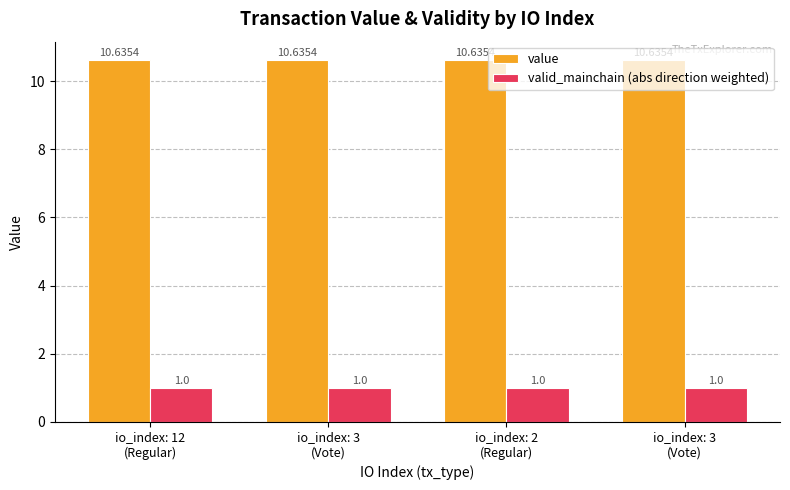

List the labels in order of valid_mainchain (abs direction weighted) value, smallest first.

io_index: 12
(Regular), io_index: 3
(Vote), io_index: 2
(Regular), io_index: 3
(Vote)